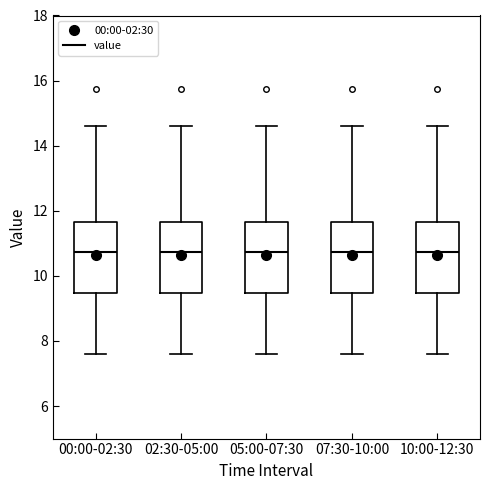

Where does the median line of the box for 02:30-05:00 sit on the y-axis? The values are not printed on the chart, so give them approximately, as read against the axis.

10.8